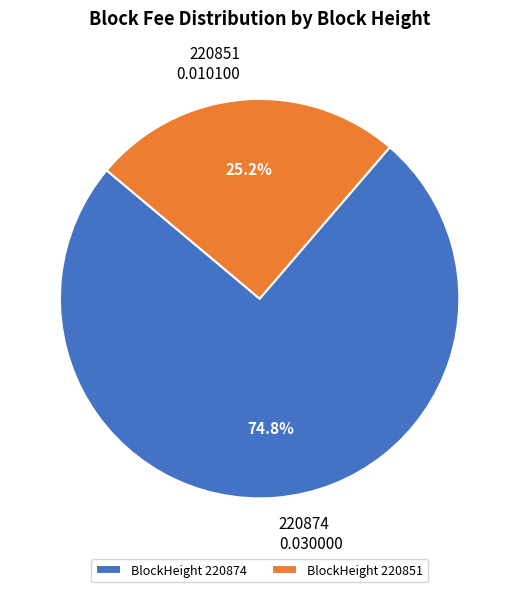

Is it true that 220874 is 75% of the pie?

True